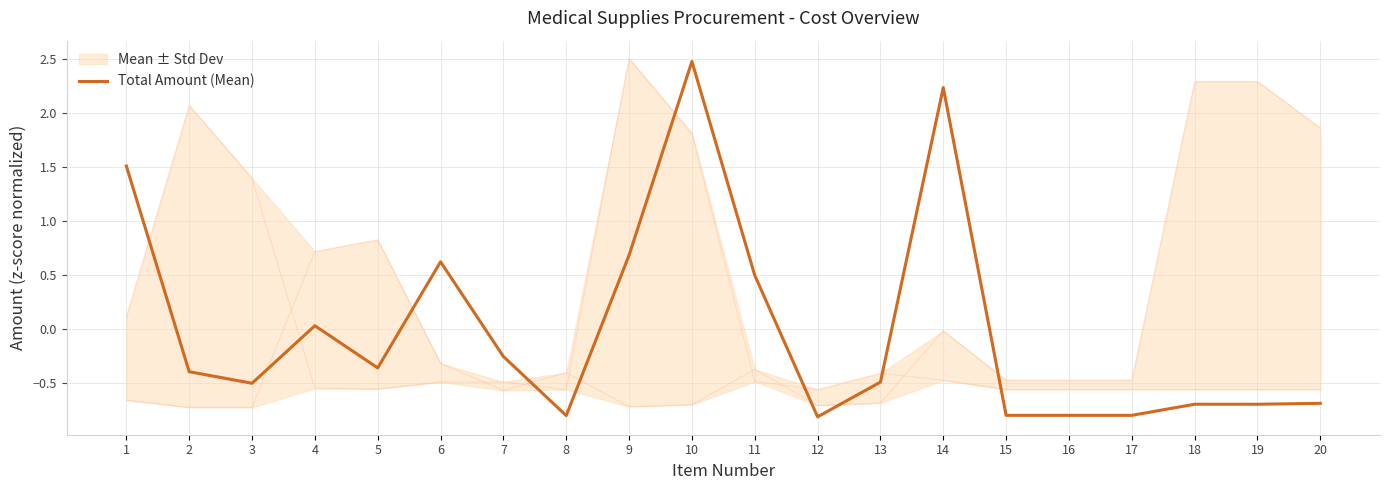

What is the greatest value displayed?

2.5